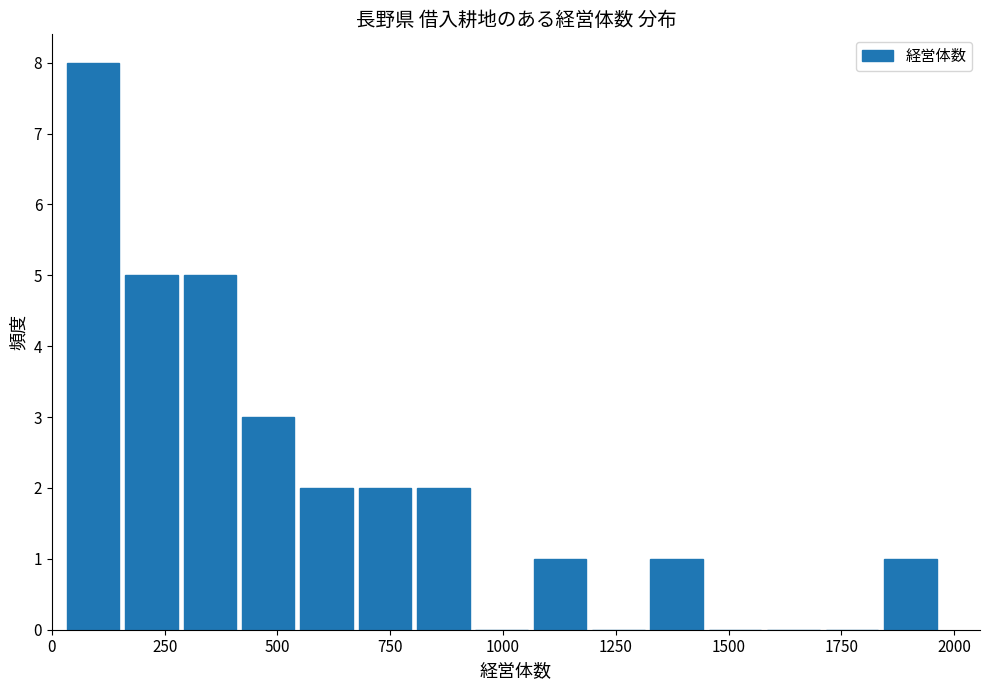

Around what value on the x-axis is the tallest bar? Give the approximate position of its centre, as read against the axis.

100